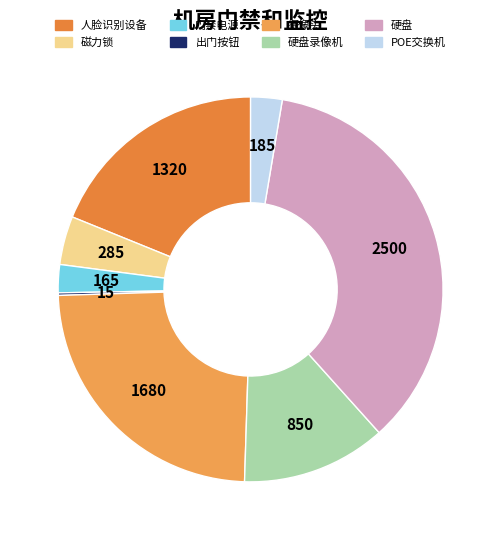

The 出门按钮 slice represents 1% of the pie. True or false?

False